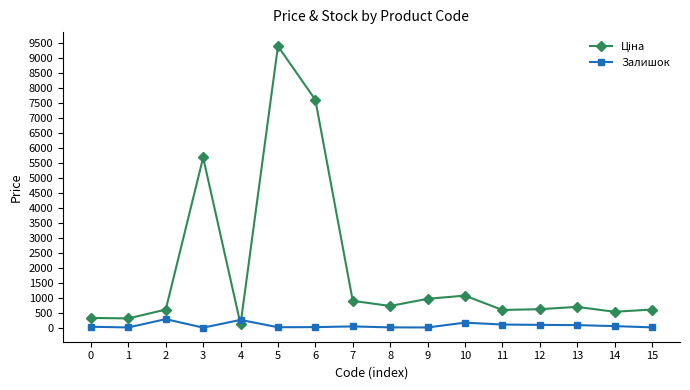

True or false: Залишок has more than 0 points higher than both neighbors.

True